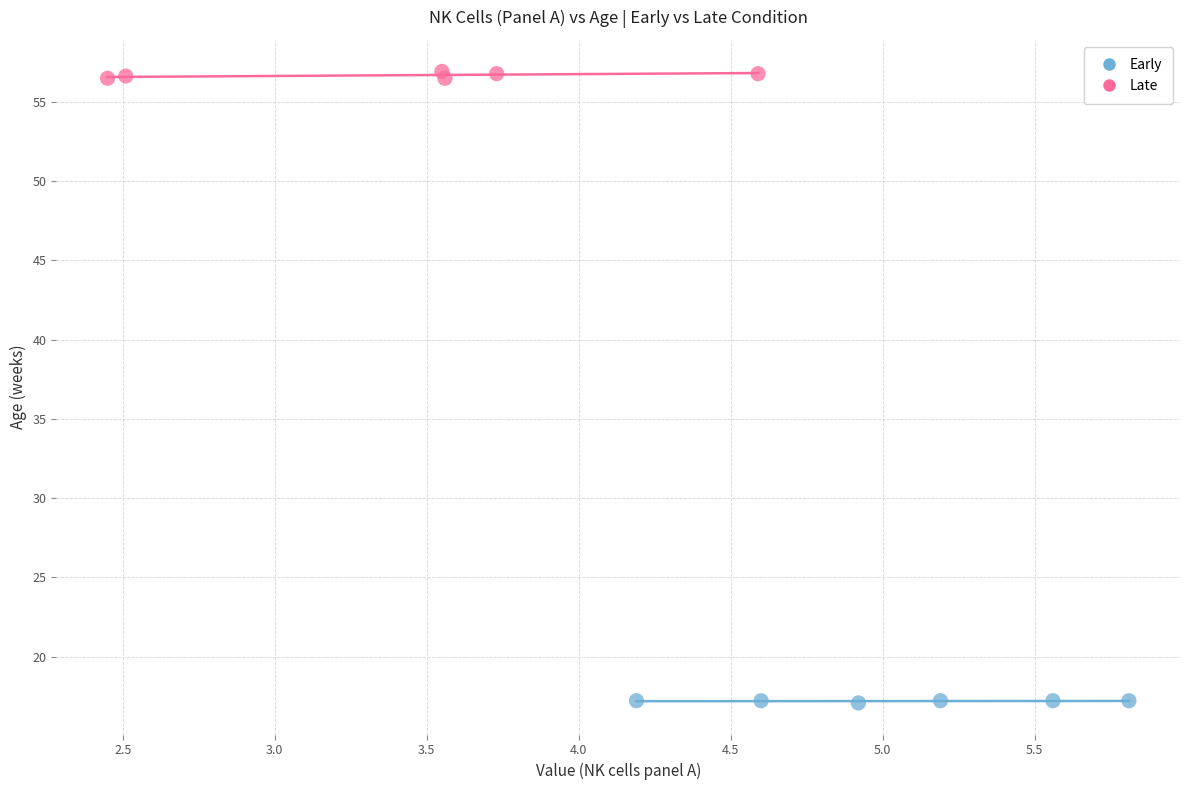

Which series contains the highest Y value?

Late